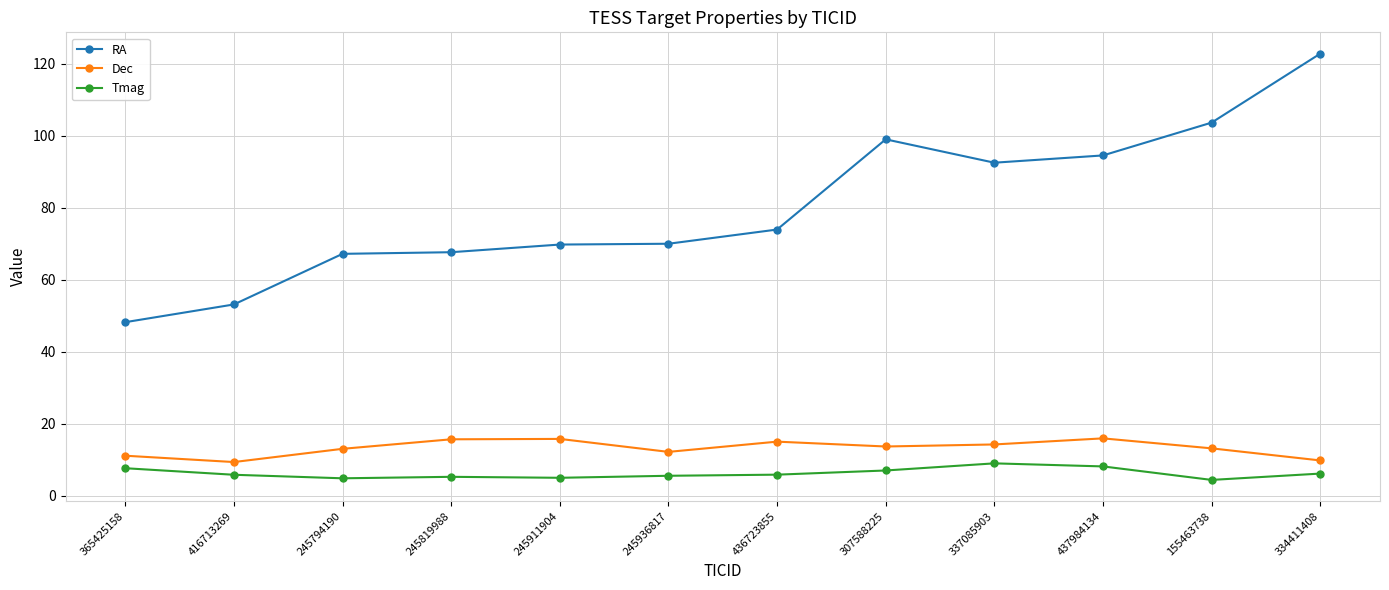

What is the spread (max minus min) of values at 437984134?

86.4